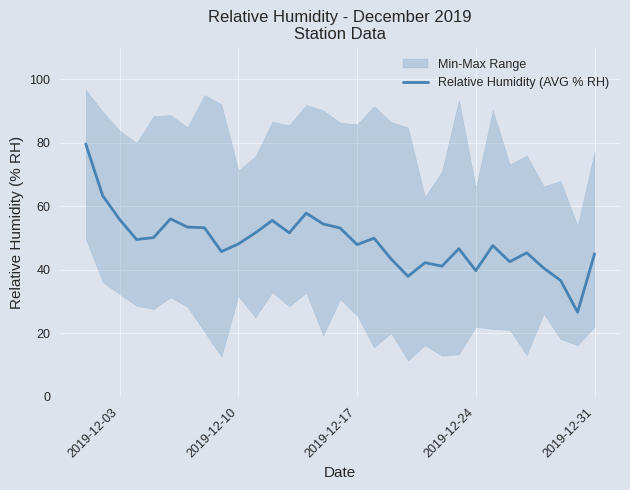

True or false: there are more than 0 points higher than both neighbors.

True